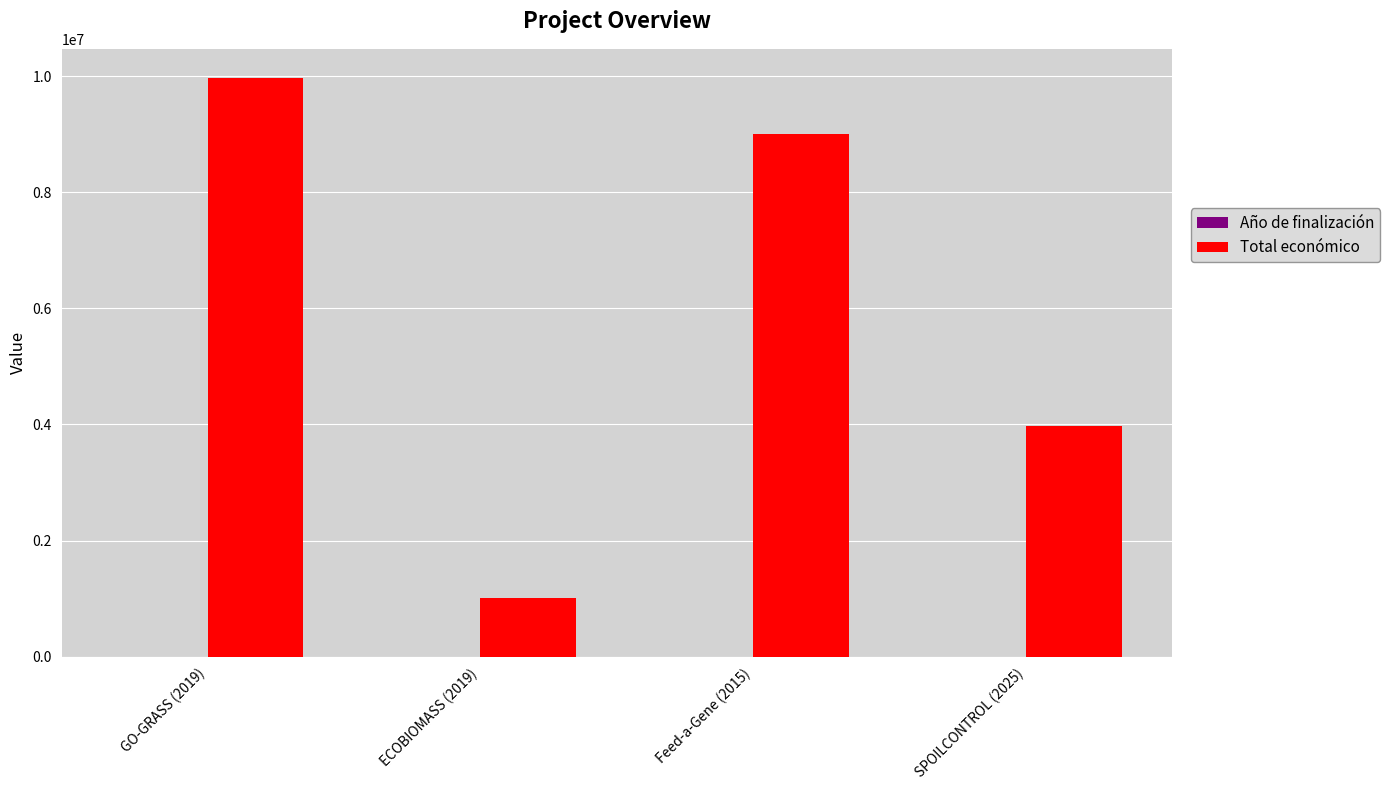

At which label is Total económico closest to 5487303?

SPOILCONTROL (2025)